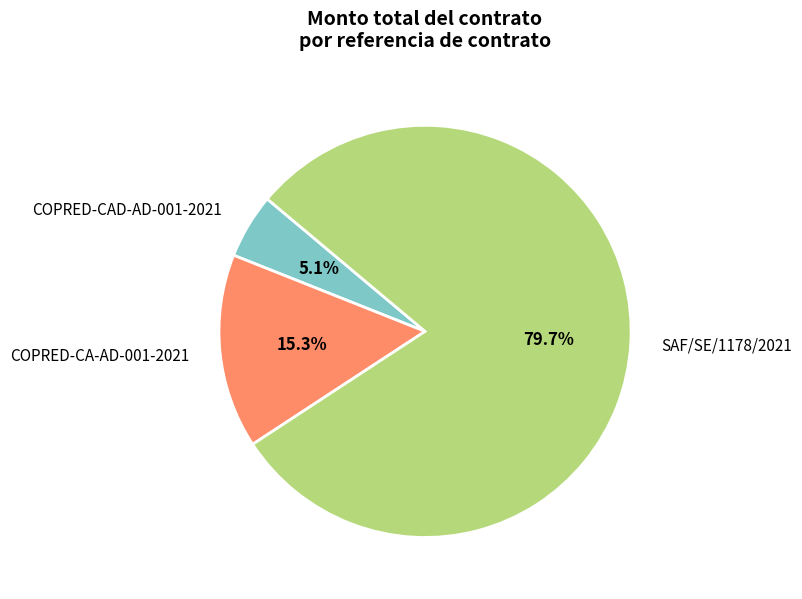

Is there a majority slice in this chart?

Yes